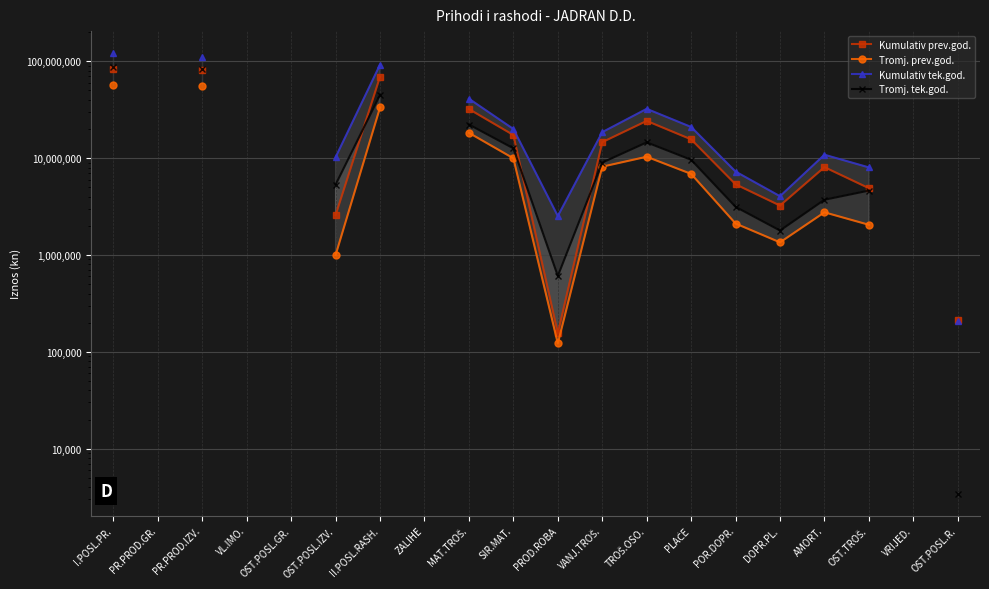

How many lines are shown in the chart?

4